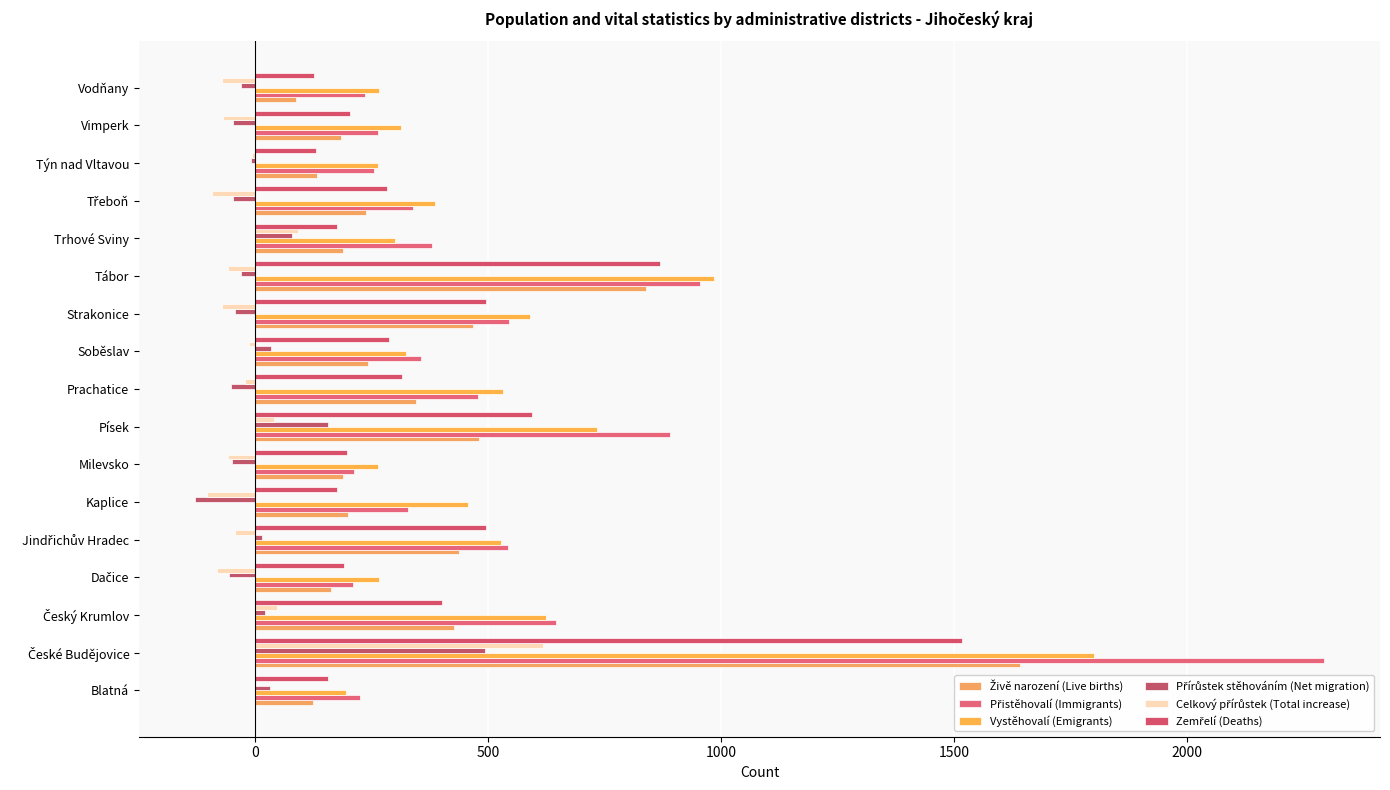

Which series has the largest total across all categories?

Přistěhovalí (Immigrants)